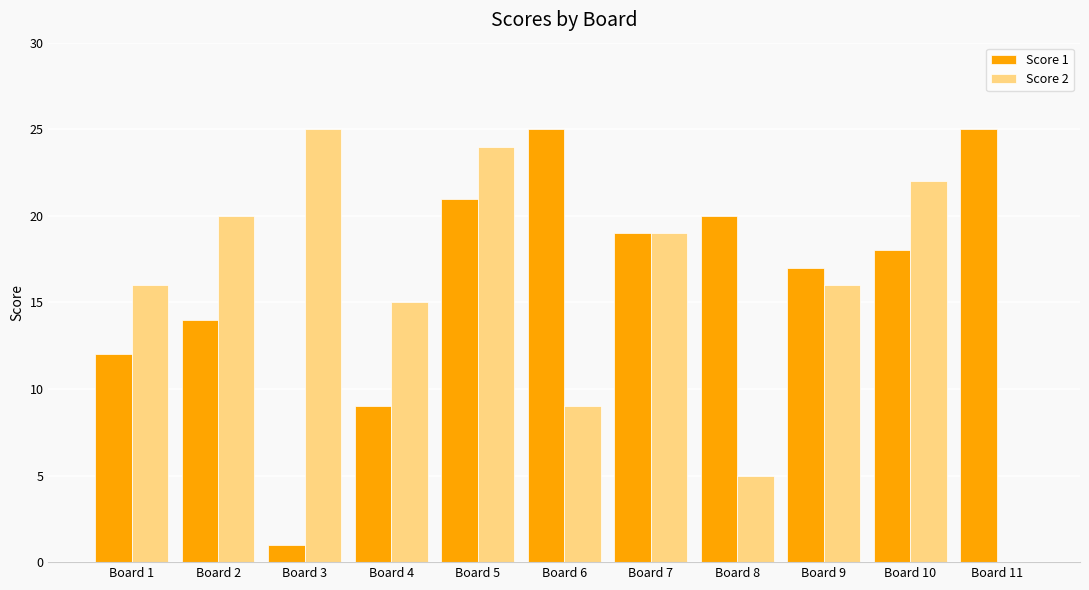

At which category is the sum across all series the highest?

Board 5